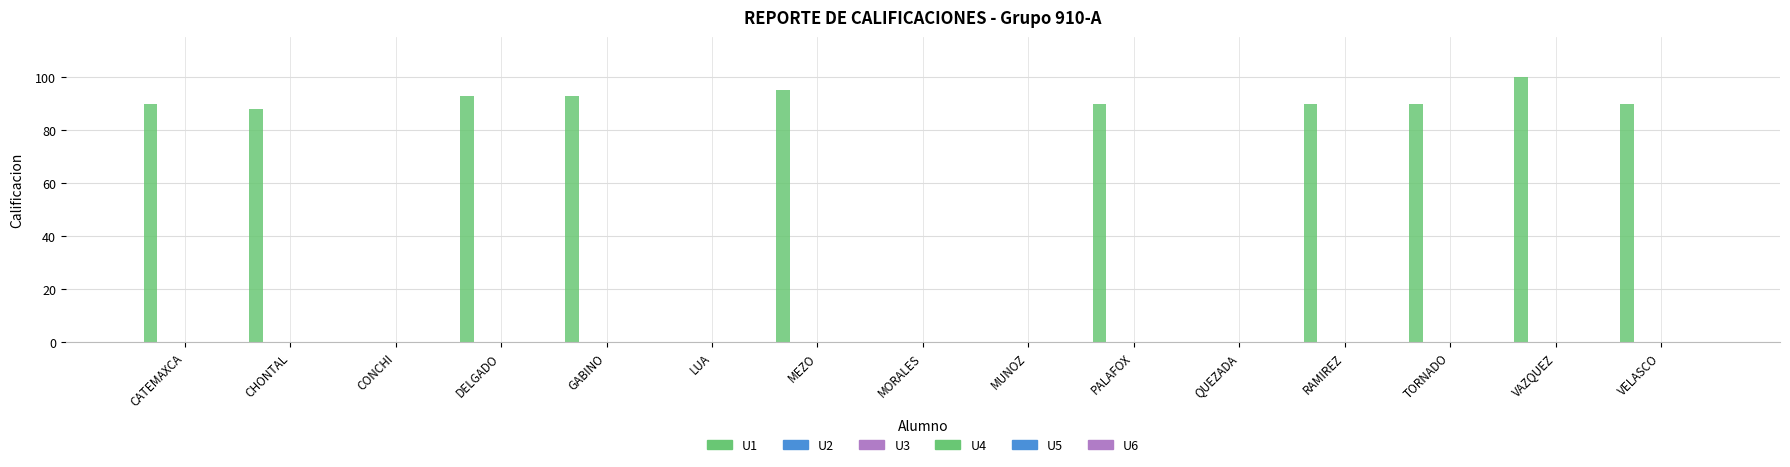

How many categories are shown in the chart?

15